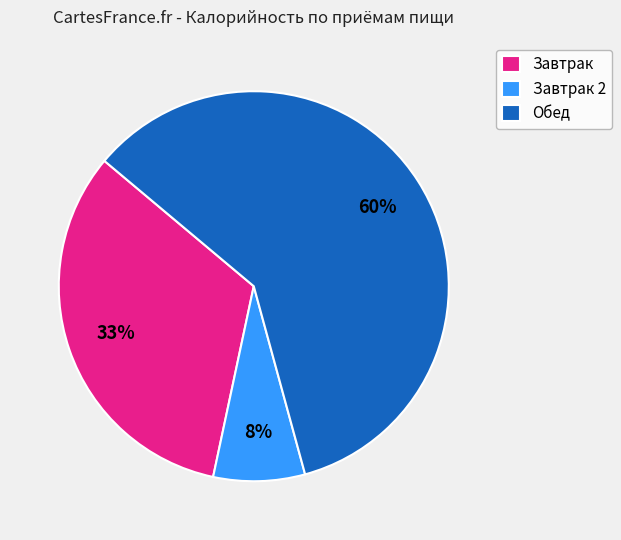

To the nearest percent, what is the combined percentage of Завтрак and Обед?

92%